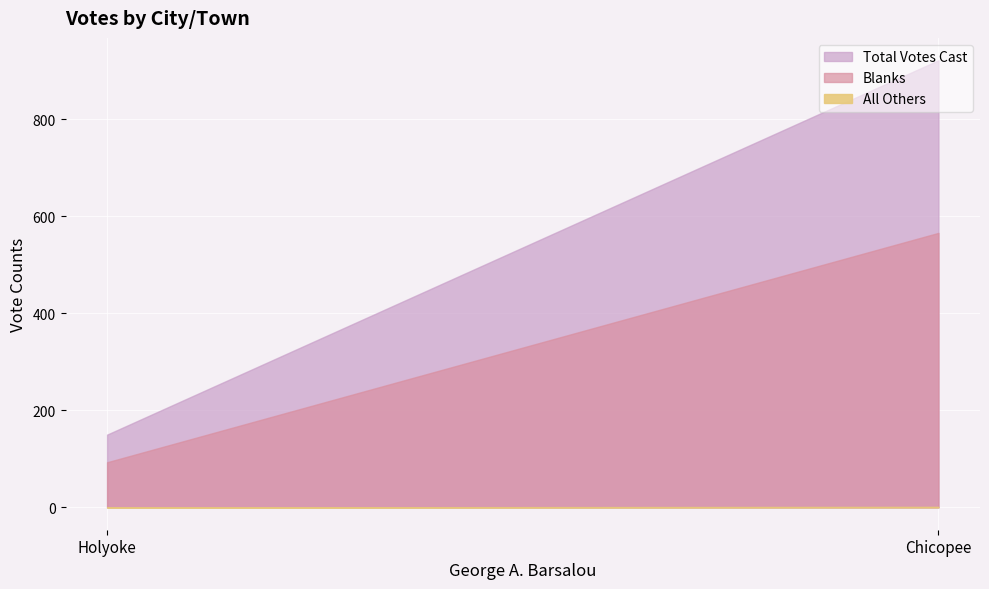

What is the value of the All Others point at the 1st from the left?

1